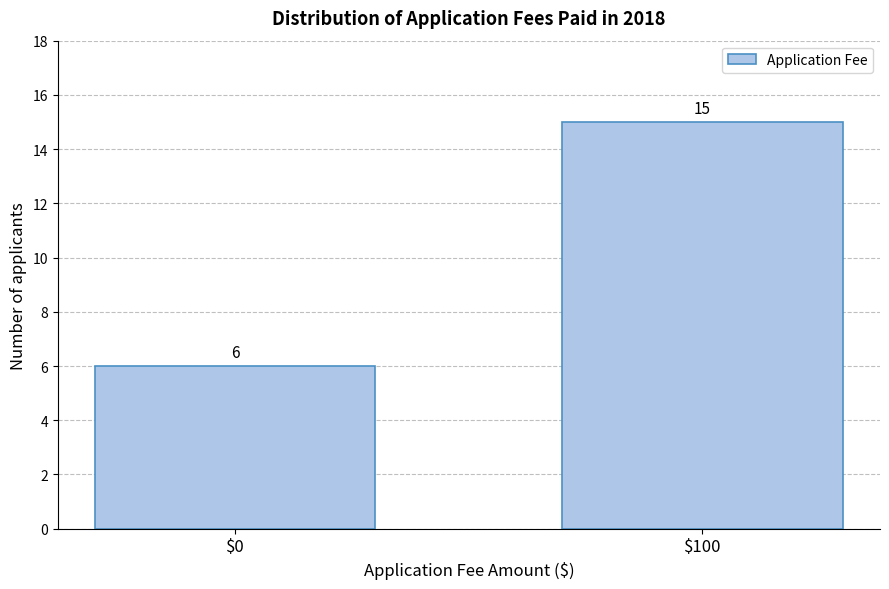

Reading right to left, list all the values displayed in this chart.

15	6